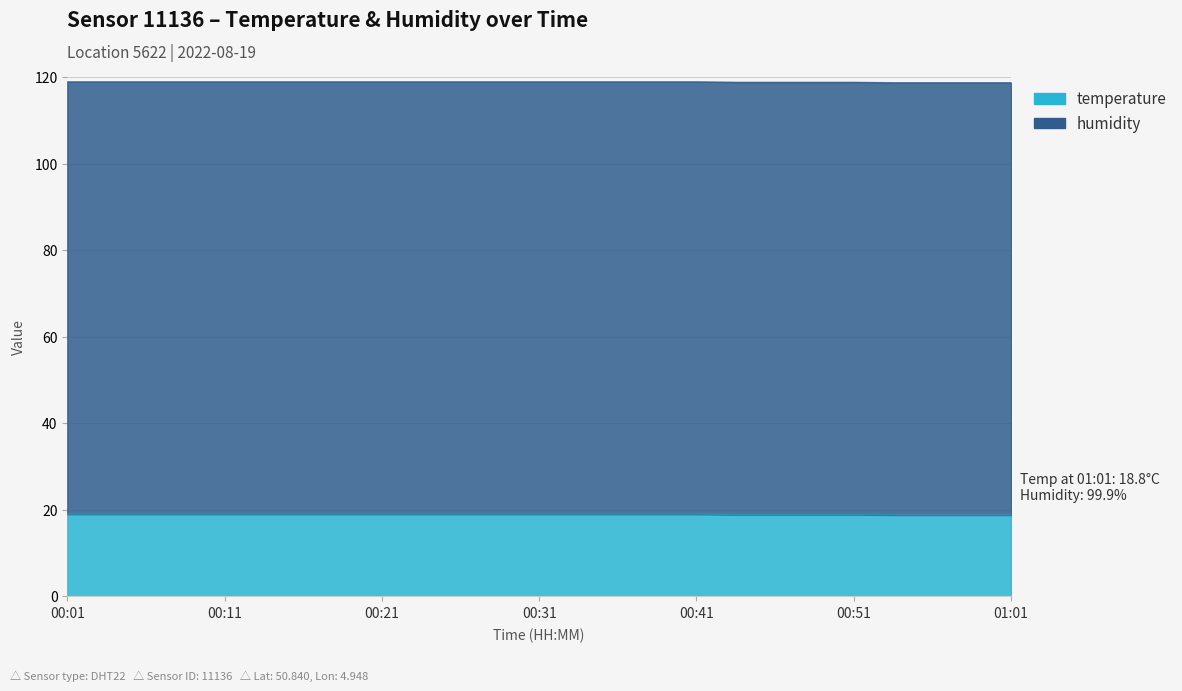

Between 00:19 and 00:26, which is larger?

00:19